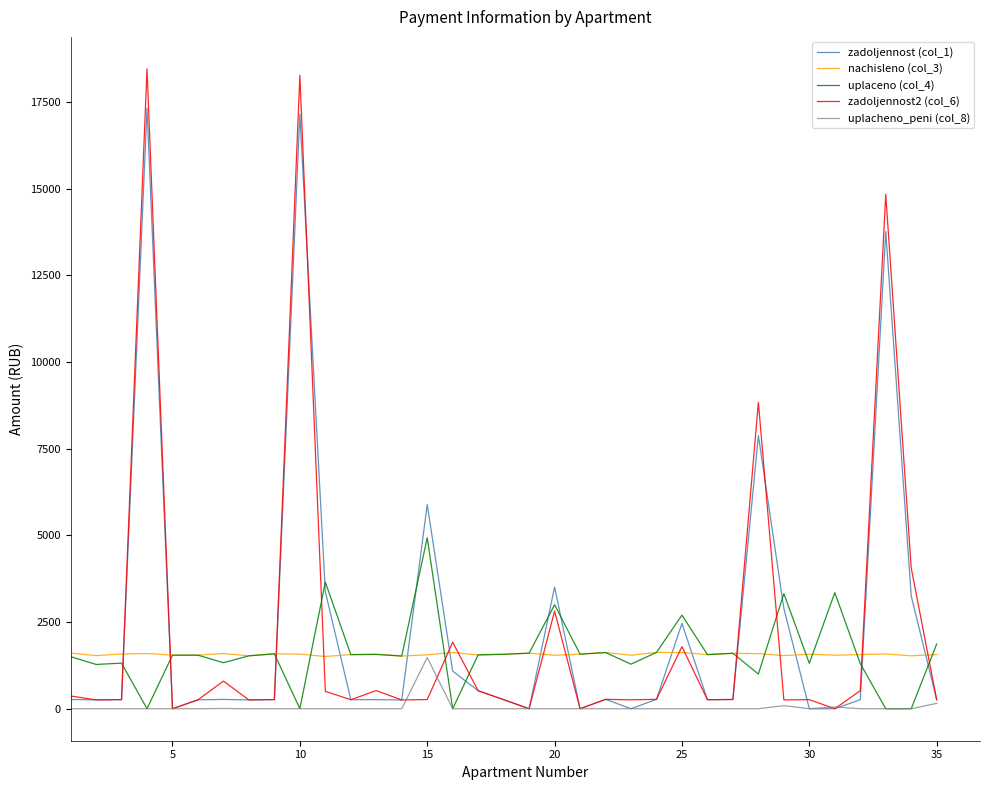

Which series has the largest range (max minus min)?

zadoljennost2 (col_6)